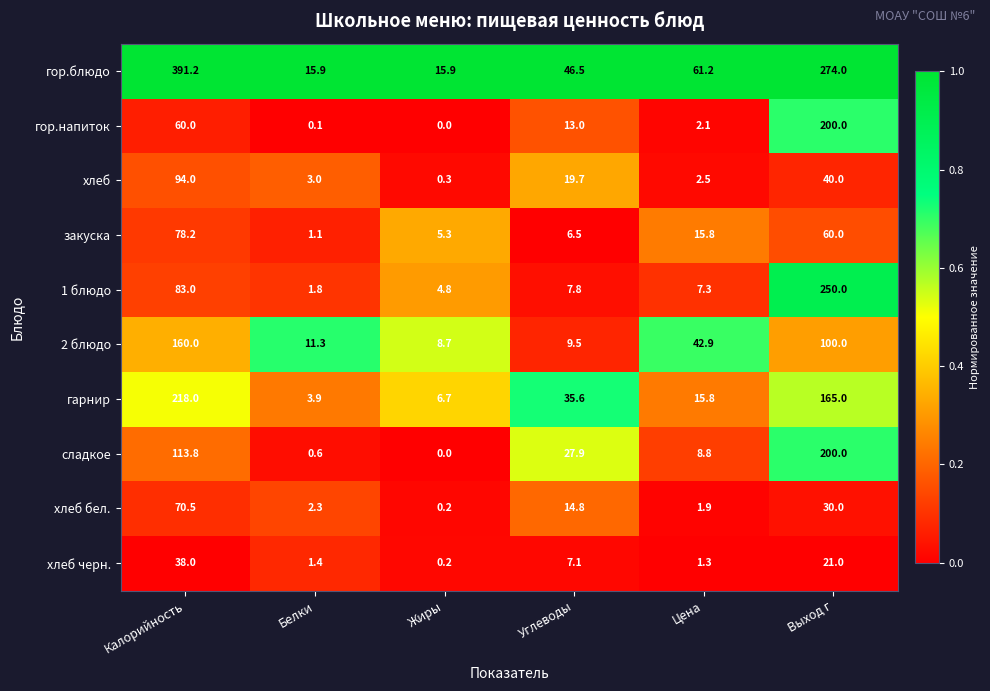

The value of хлеб черн. at Калорийность is 22.6. True or false?

False